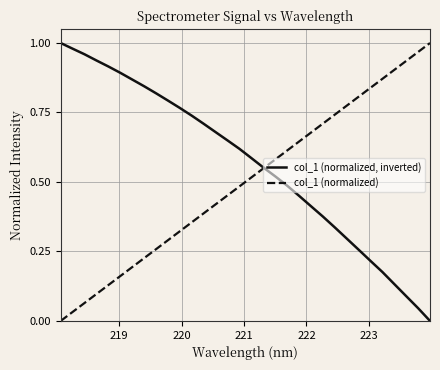

Which series has the largest total across all categories?

col_1 (normalized, inverted)